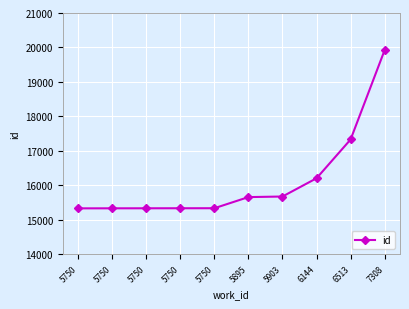

How many categories are shown in the chart?

10